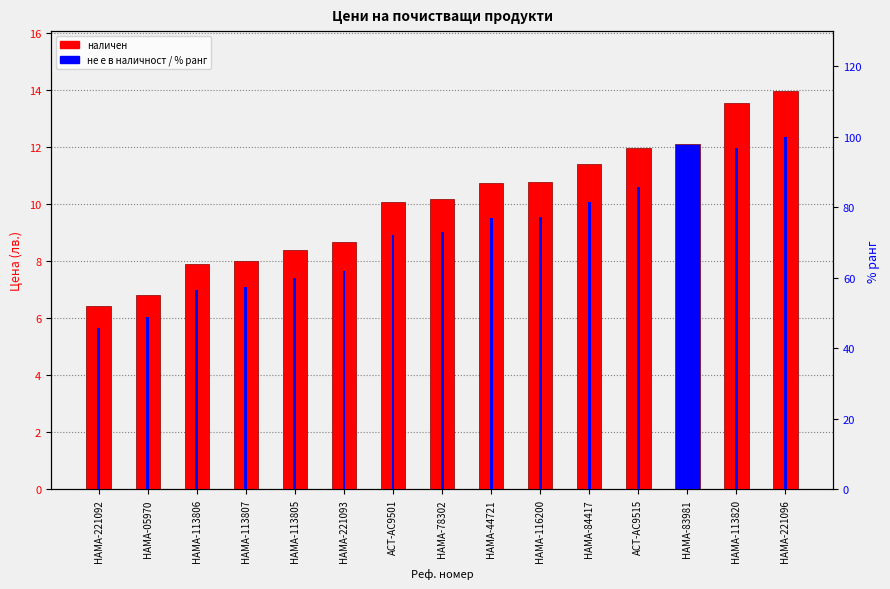

At HAMA-221096, list the series in order from largest to smallest.

% ранг, Цена (лв.)